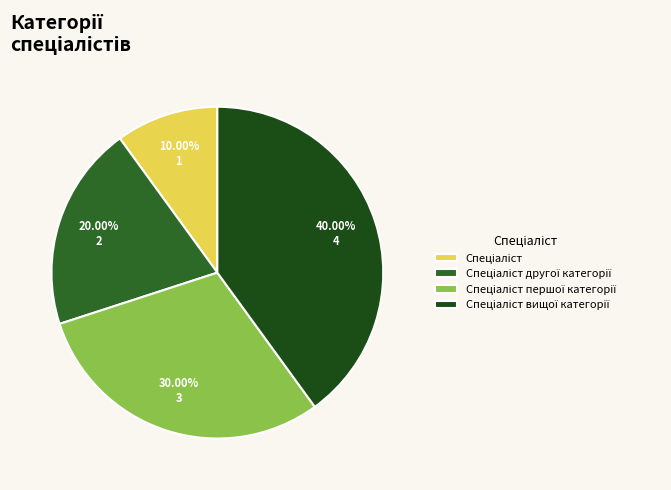

To the nearest percent, what is the difference between the Спеціаліст and Спеціаліст вищої категорії slice percentages?

30%